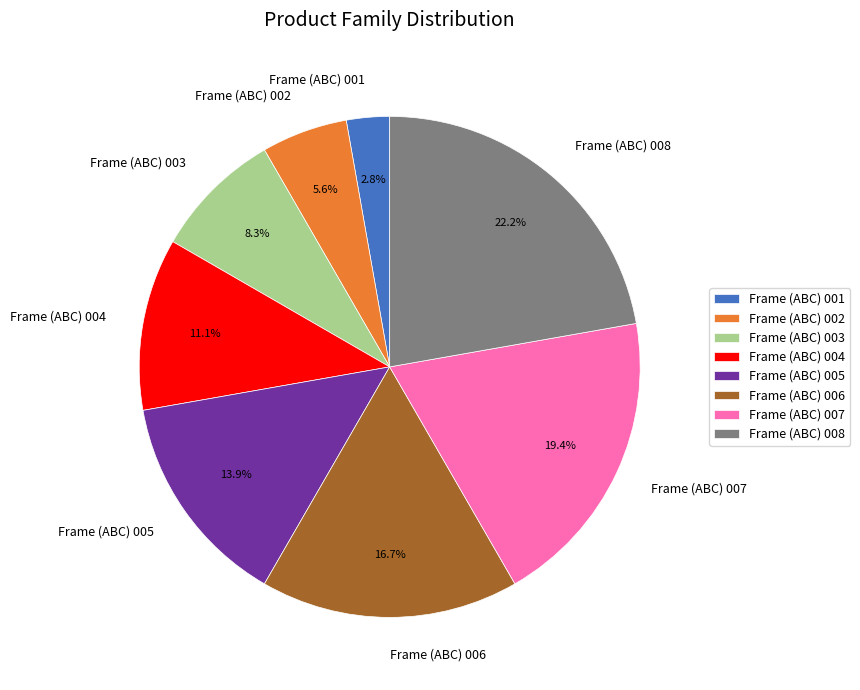

Rank the categories by value from lowest to highest.

Frame (ABC) 001, Frame (ABC) 002, Frame (ABC) 003, Frame (ABC) 004, Frame (ABC) 005, Frame (ABC) 006, Frame (ABC) 007, Frame (ABC) 008